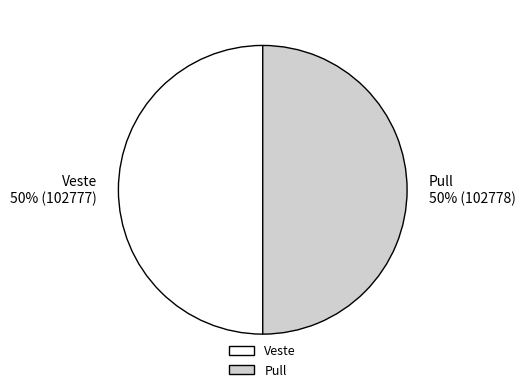

To the nearest percent, what portion does Pull represent?

50%